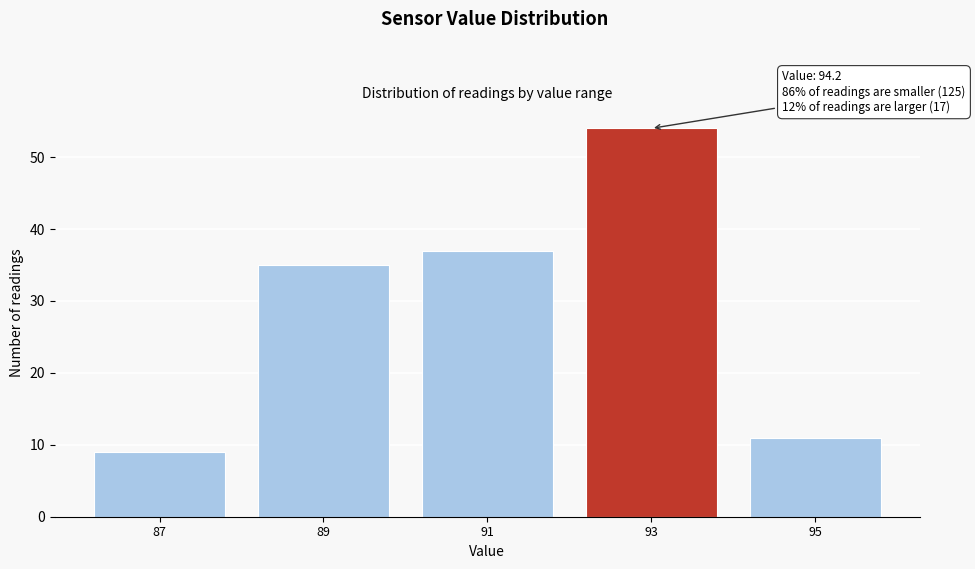

Reading right to left, what are all the values shown in this chart?

95=11	93=54	91=37	89=35	87=9